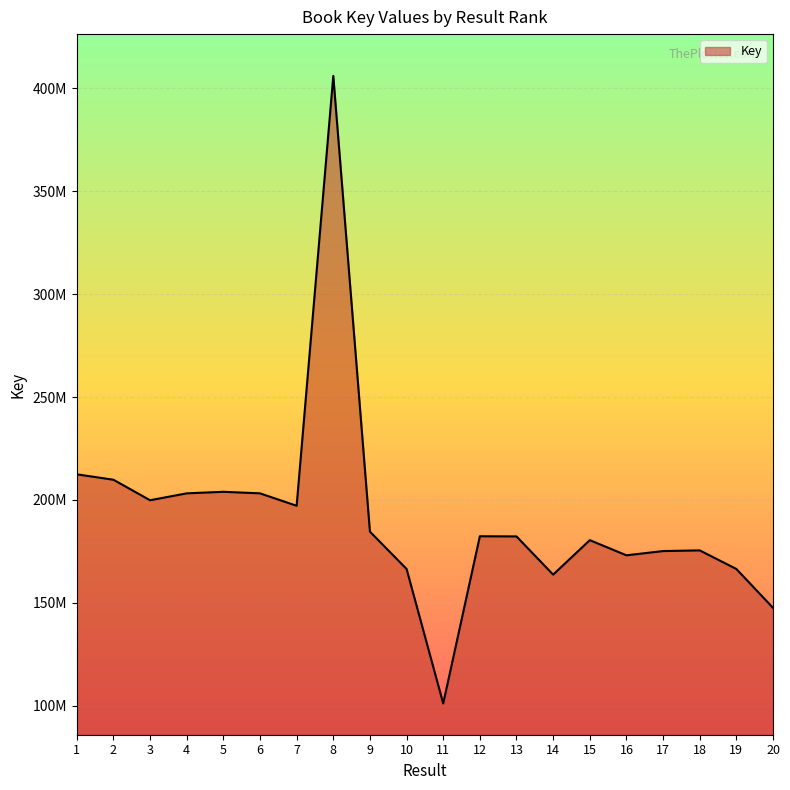

Is this an area chart (filled region under the line)?

Yes